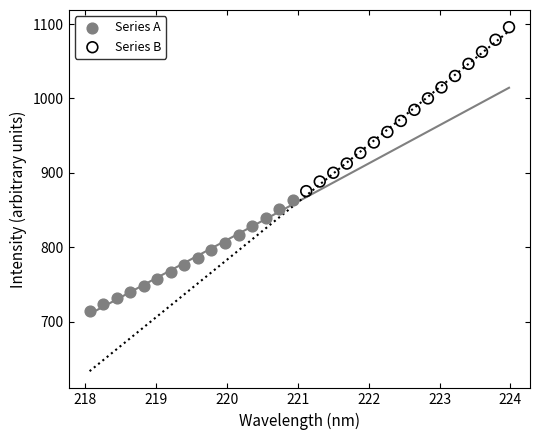

Which series reaches the maximum Y coordinate?

Series B